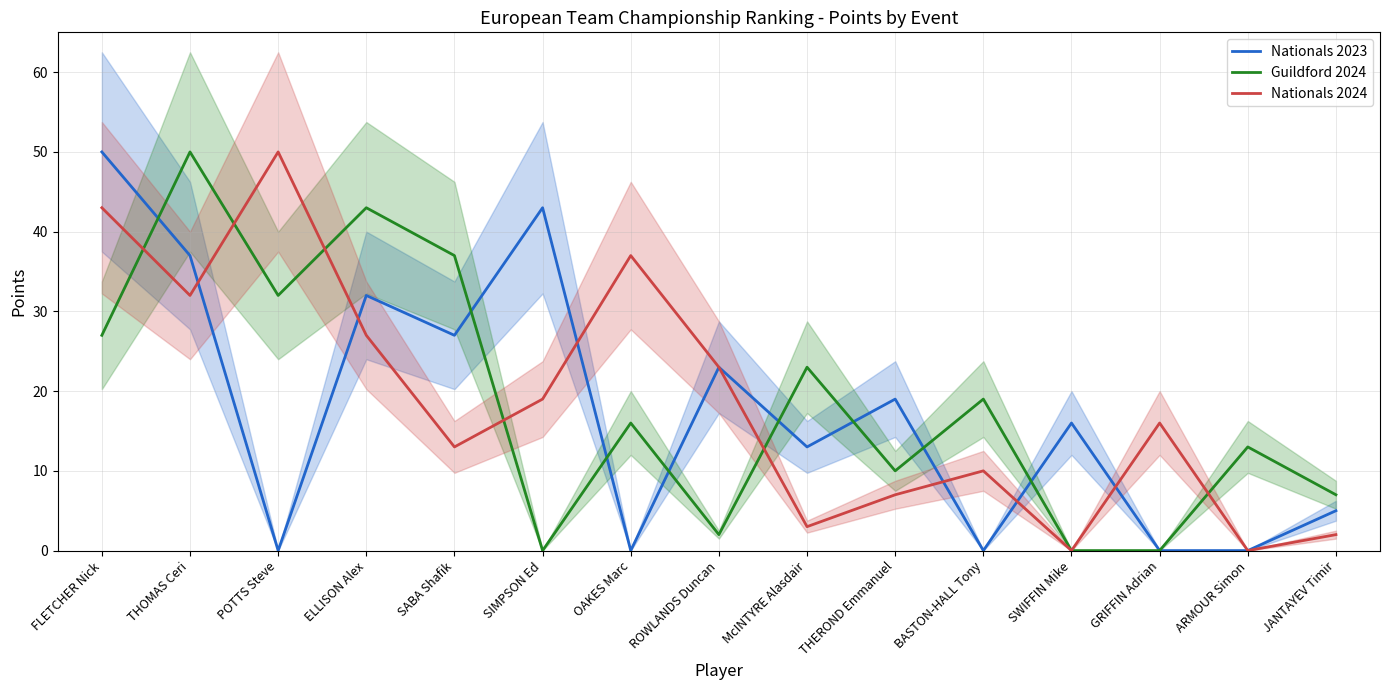

True or false: Nationals 2023 has a value of 4 at McINTYRE Alasdair.

False